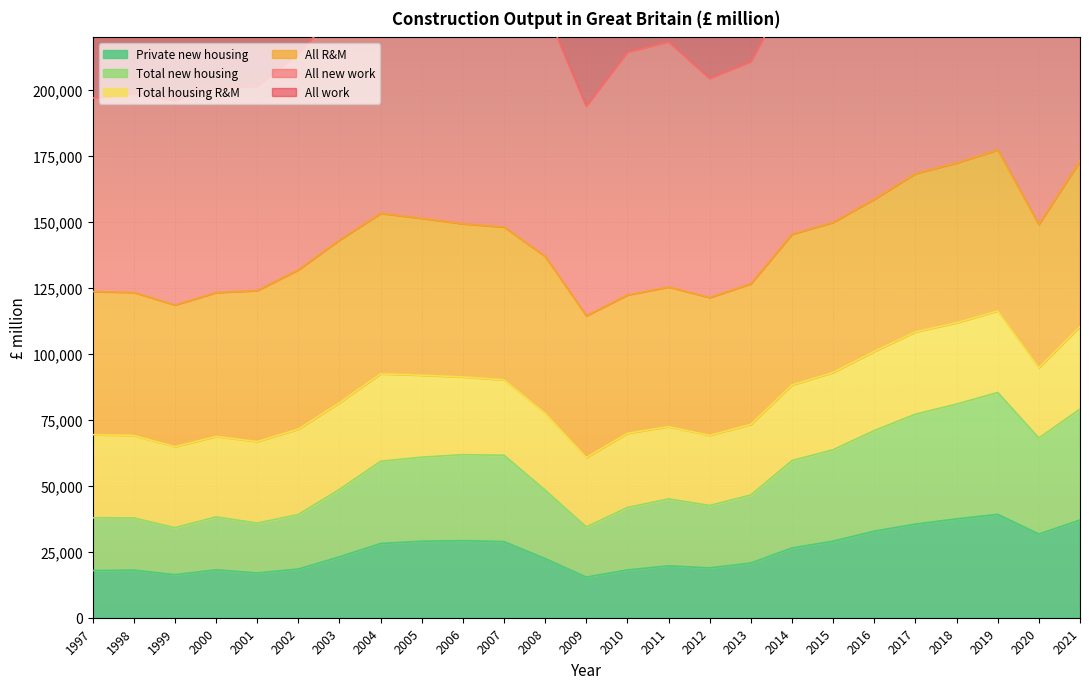

The value of Private new housing at 2004 is 47879. True or false?

False